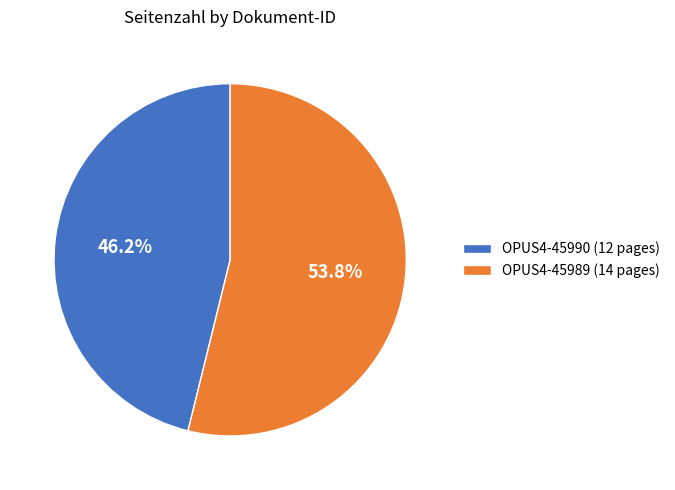

To the nearest percent, what is the difference between the largest and smallest slice percentages?

8%